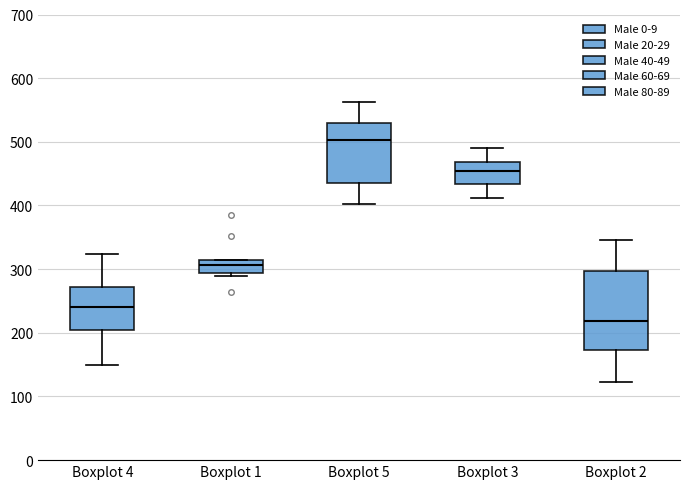

Where is the lower edge of the box for Boxplot 4 on the y-axis? The values are not printed on the chart, so give them approximately, as read against the axis.

200